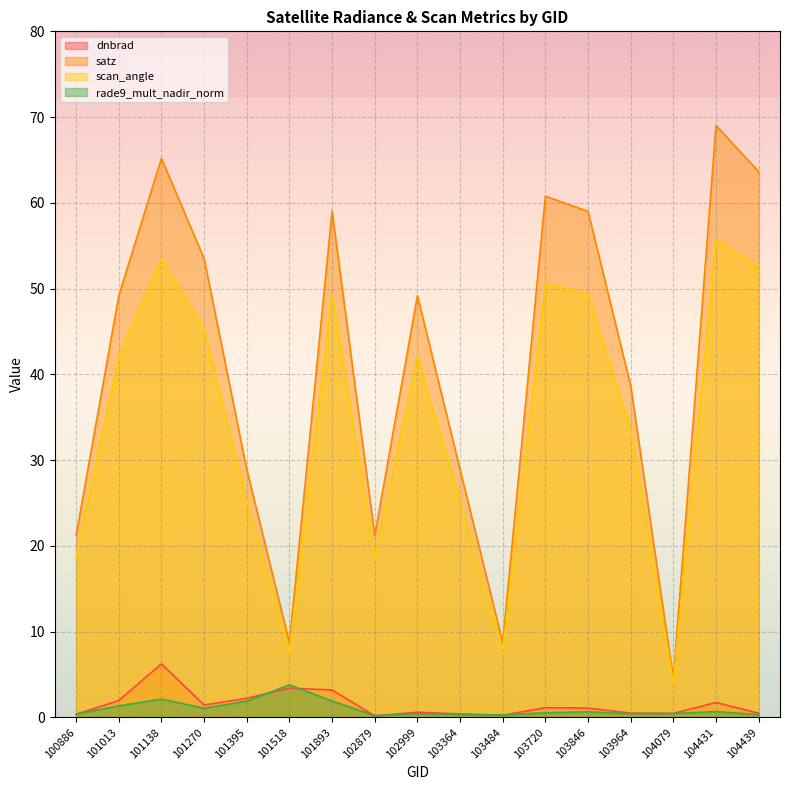

Rank the series at 104079 from highest to lowest value.

satz, scan_angle, dnbrad, rade9_mult_nadir_norm